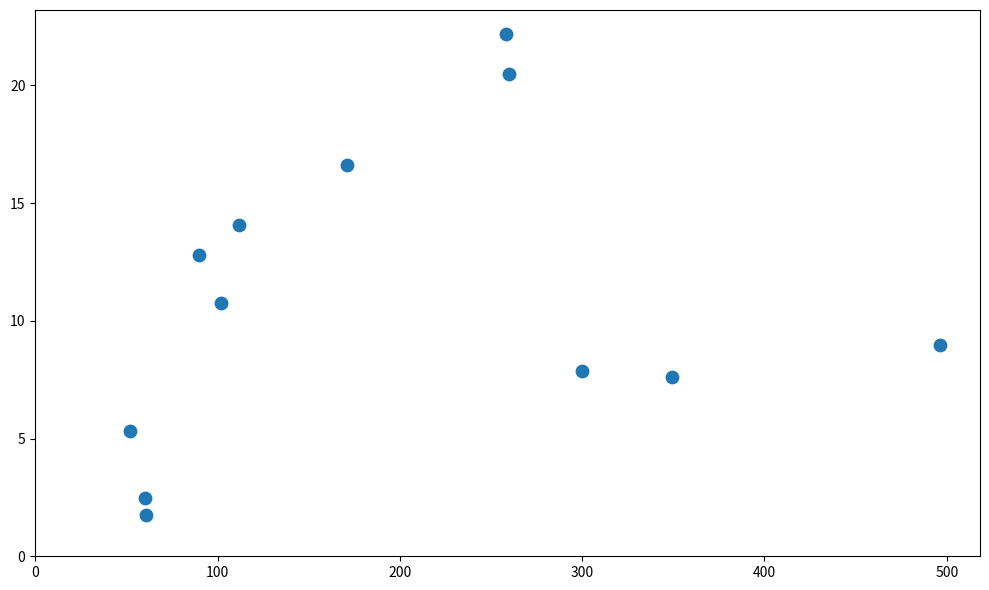

What Y value in the scatter plot is closest to 11?

10.8